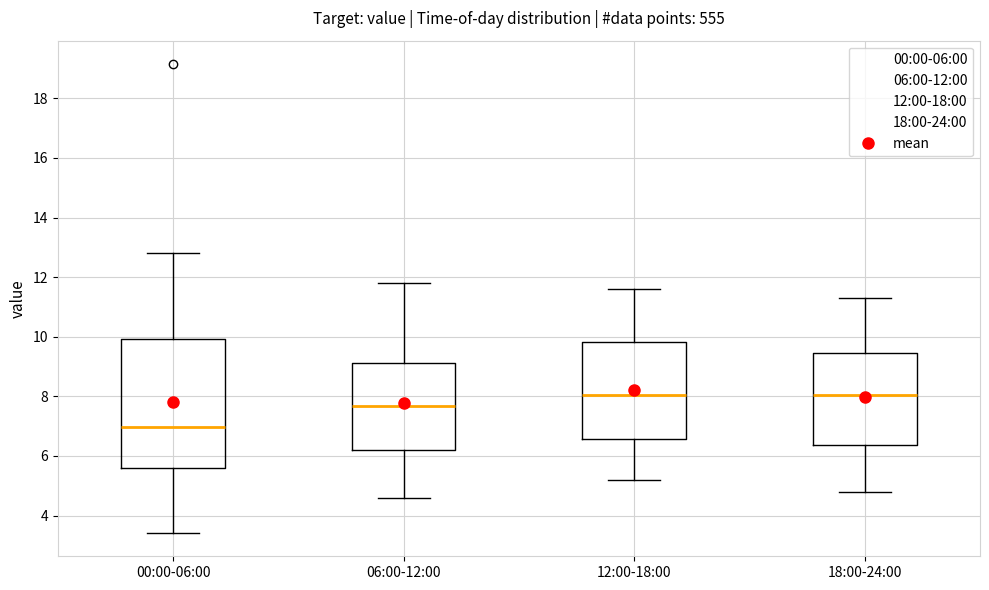

Reading left to right, read every box against the y-axis: the position of its median line, the range the box covers, and the ends of its whiskers. The values are not printed on the chart, so give them approximately, as read against the axis.

00:00-06:00: median 7.0, box 5.6 to 10.0, whiskers 3.4 to 12.8
06:00-12:00: median 7.6, box 6.2 to 9.2, whiskers 4.6 to 11.8
12:00-18:00: median 8.0, box 6.6 to 9.8, whiskers 5.2 to 11.6
18:00-24:00: median 8.0, box 6.4 to 9.4, whiskers 4.8 to 11.4